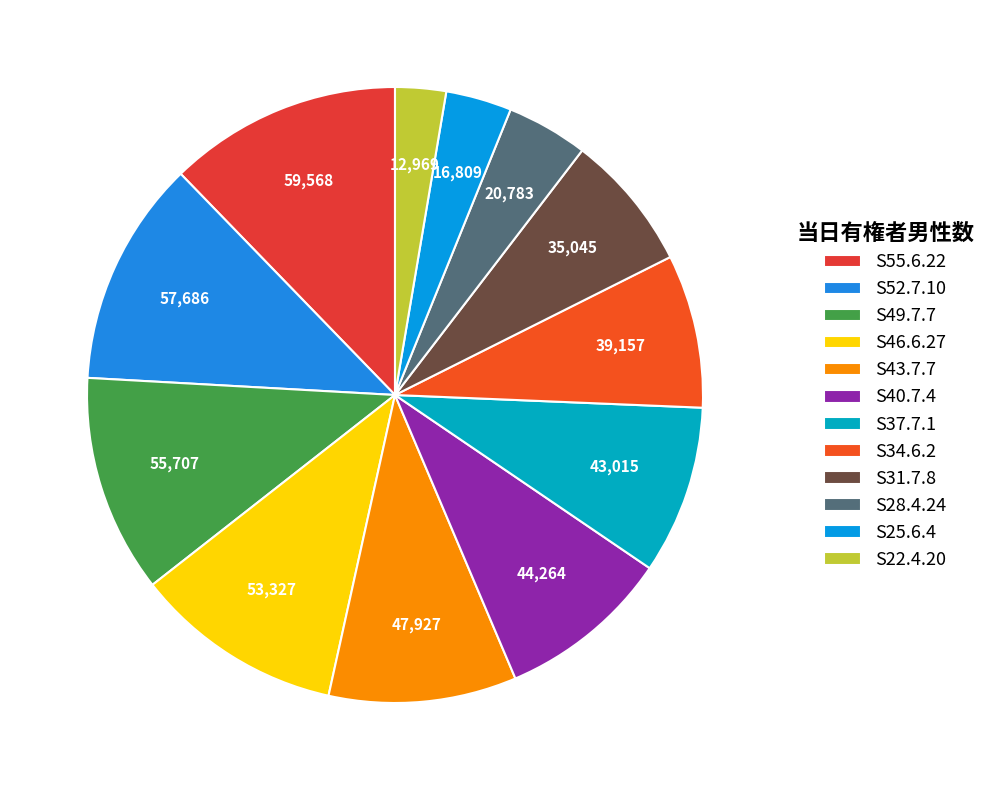

How many slices are in this pie chart?

12